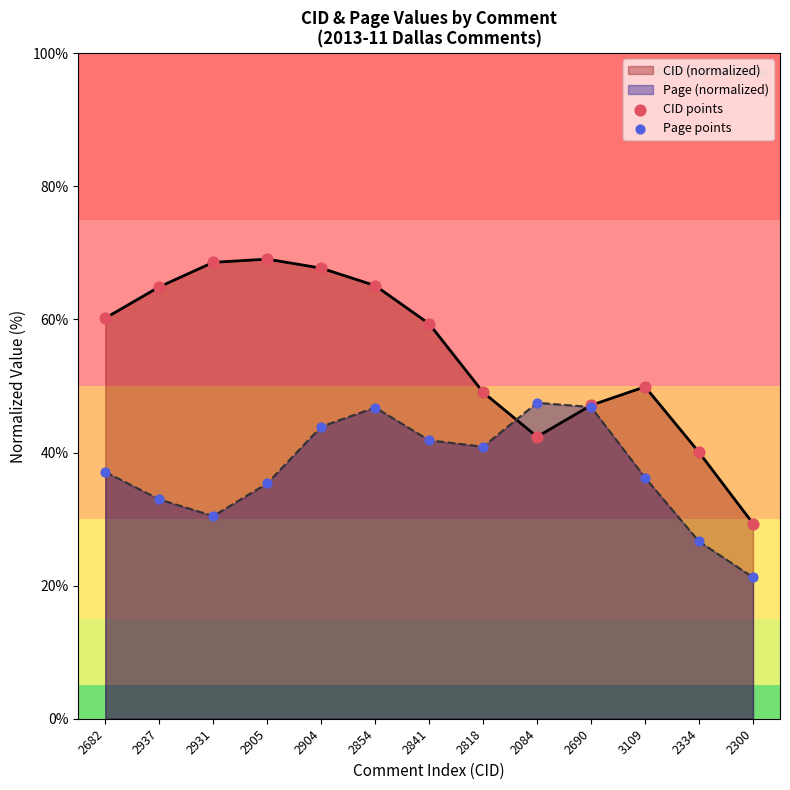

Is the value of Page points at 2334 greater than the value of CID points at 2854?

No